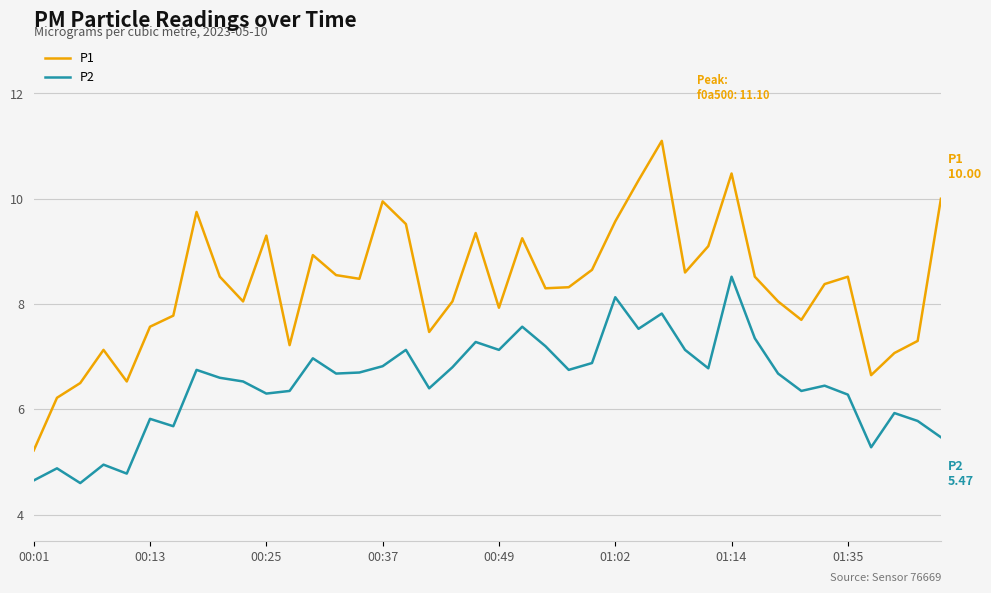

Which series has the largest range (max minus min)?

P1